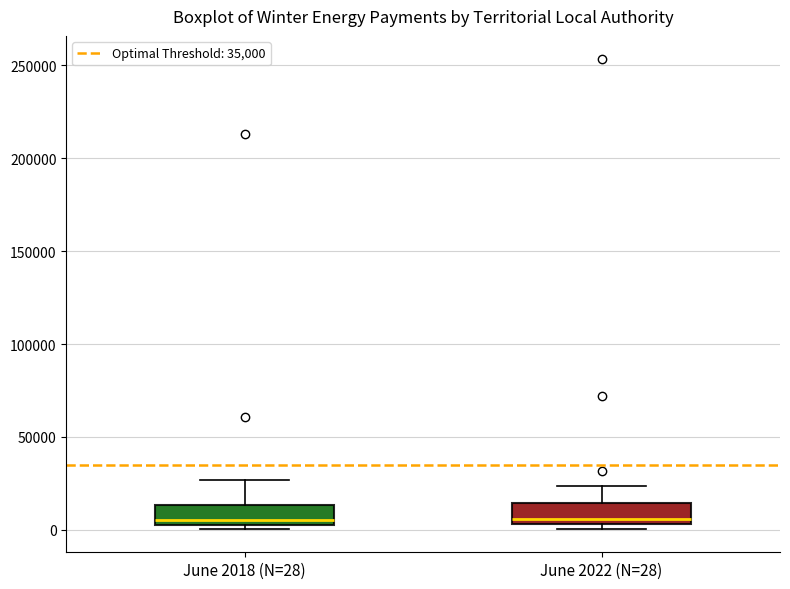

Where does the upper whisker of the box for June 2022 (N=28) end on the y-axis? The values are not printed on the chart, so give them approximately, as read against the axis.

25000